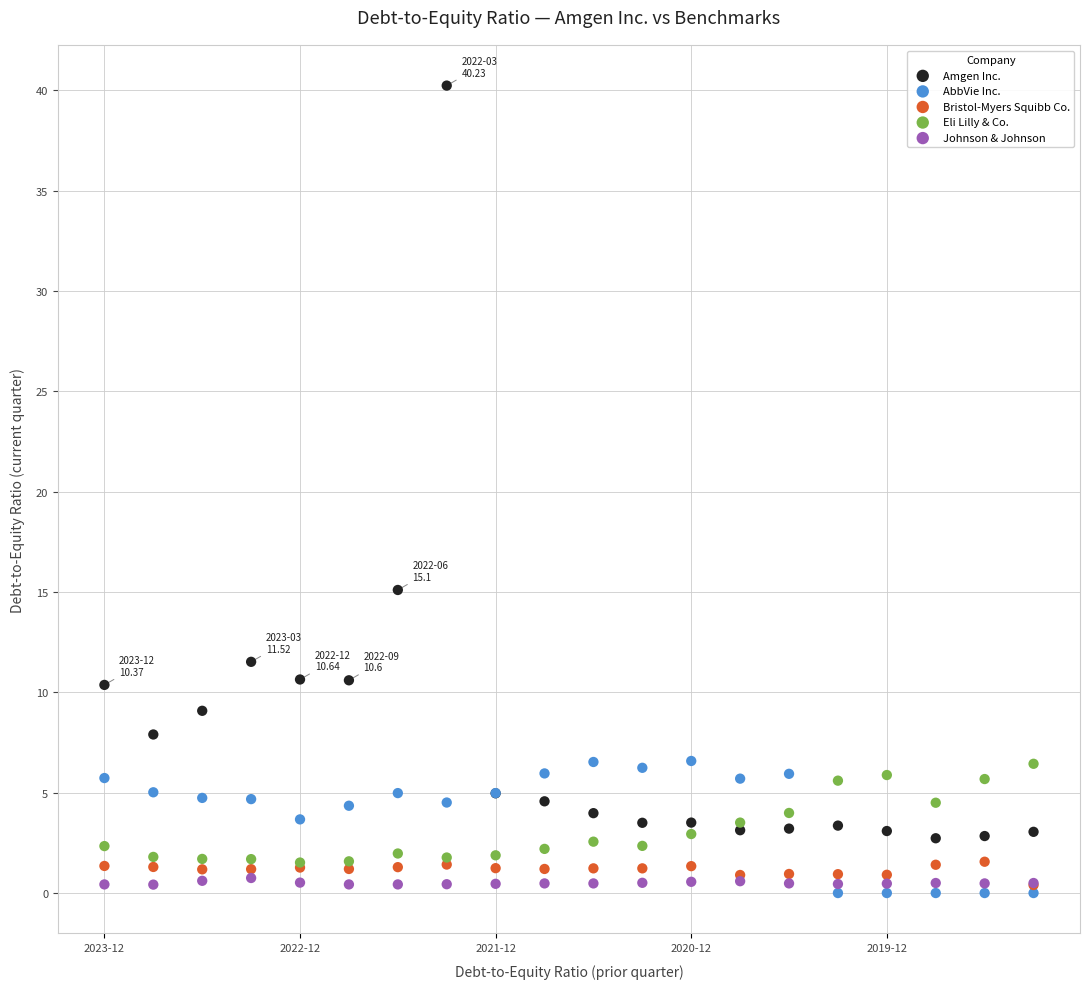

Across all series, what Y value is closest to 20?

15.1